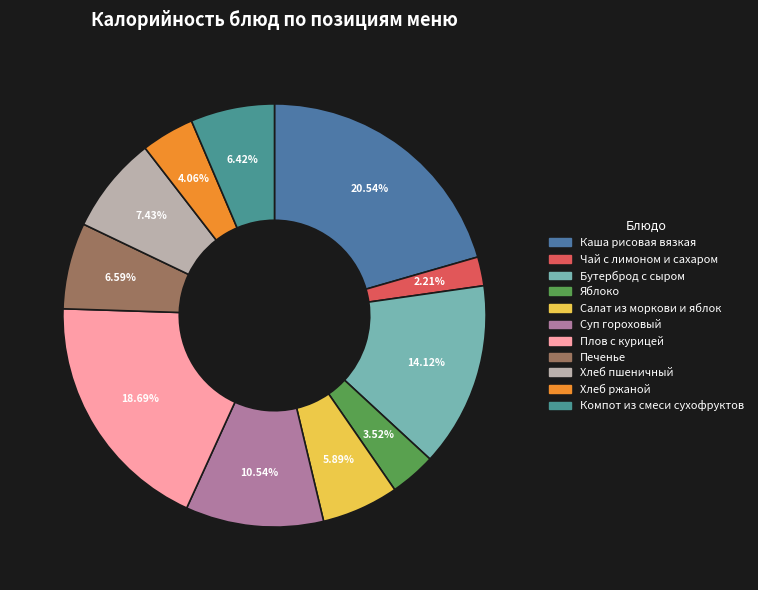

Between Хлеб ржаной and Чай с лимоном и сахаром, which is larger?

Хлеб ржаной